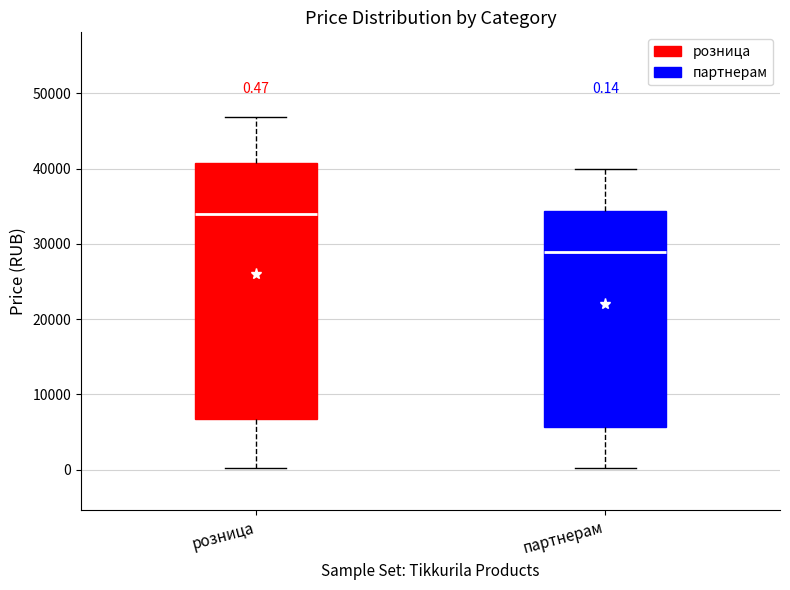

Comparing the boxes themselves (not the whiskers), which one is the tallest?

розница